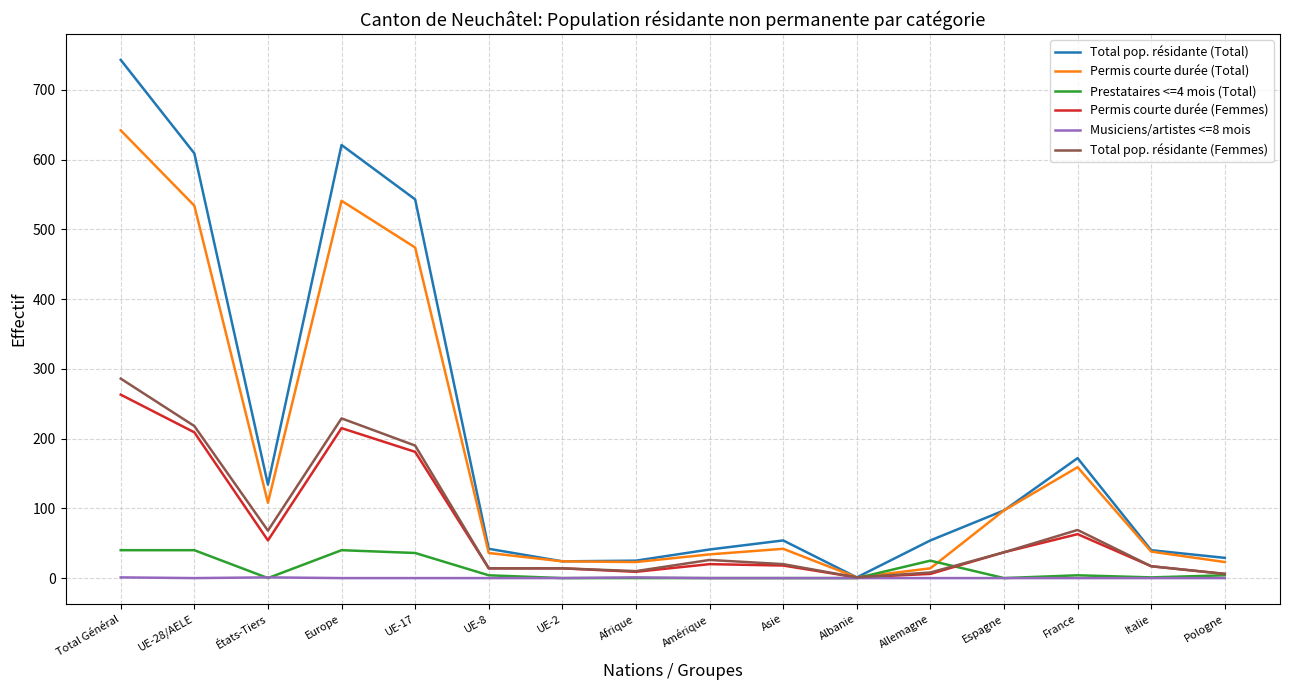

The Permis courte durée (Total) series shows 642 at Total Général. True or false?

True